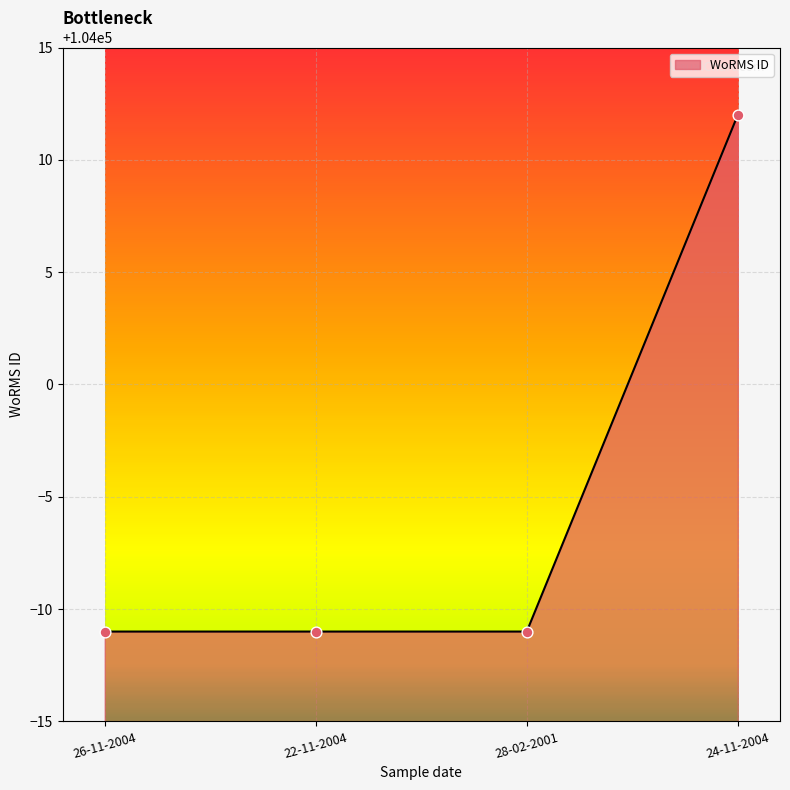

Which has a higher value, 24-11-2004 or 28-02-2001?

24-11-2004